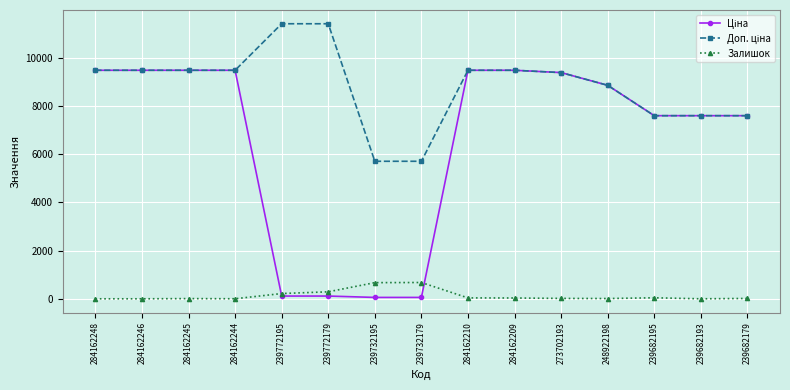

At how many categories does at least one series exceed 8004?

10